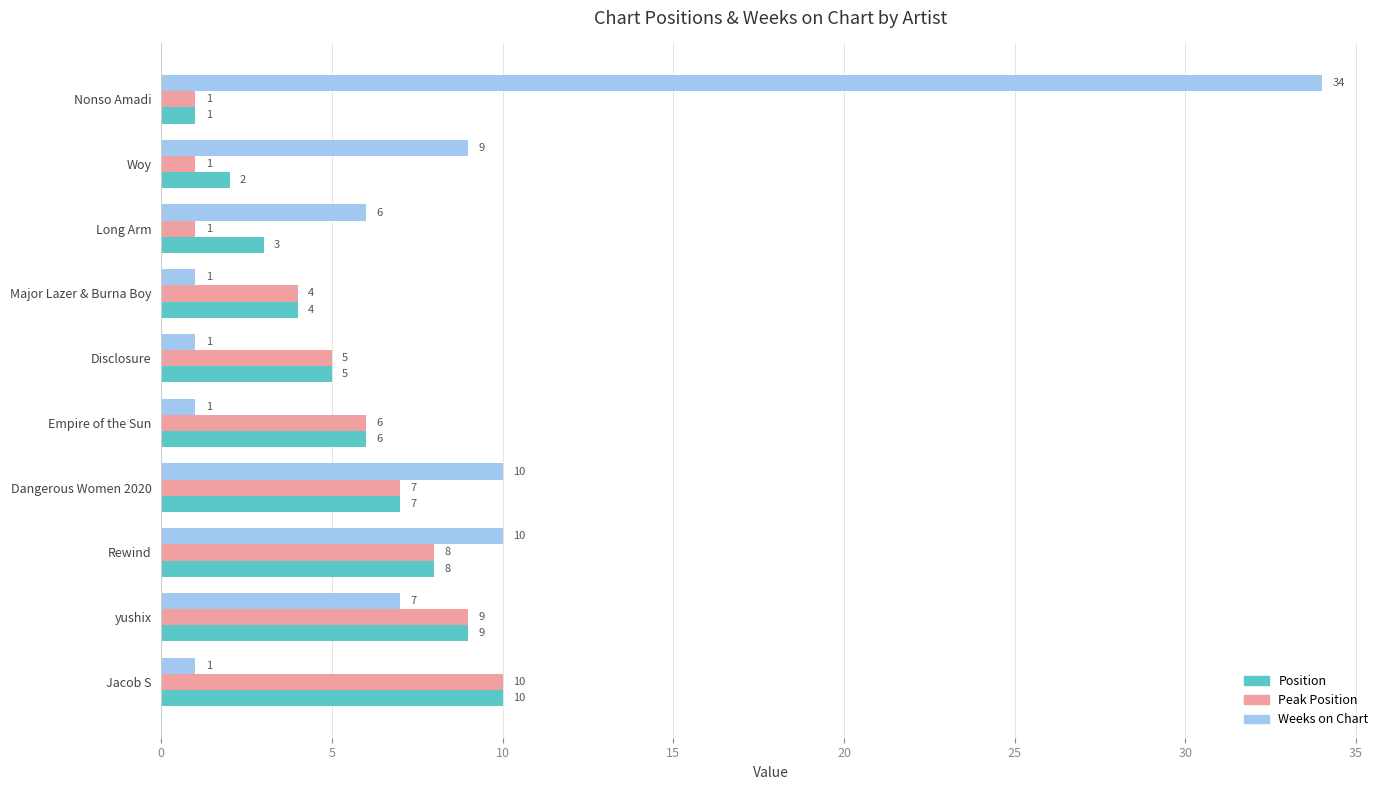

How many Position values are between 3 and 8?

6